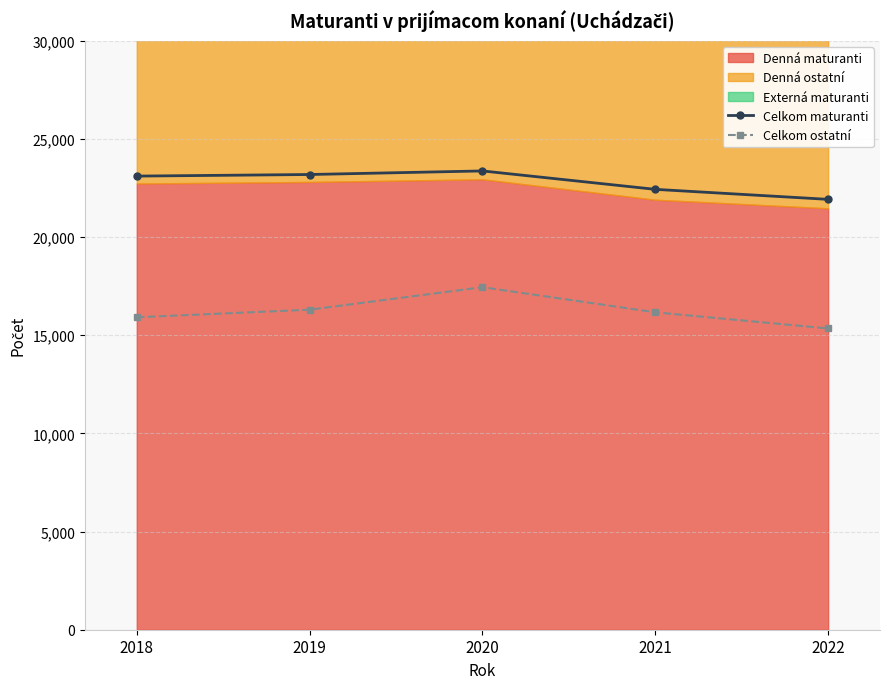

How many lines are shown in the chart?

2